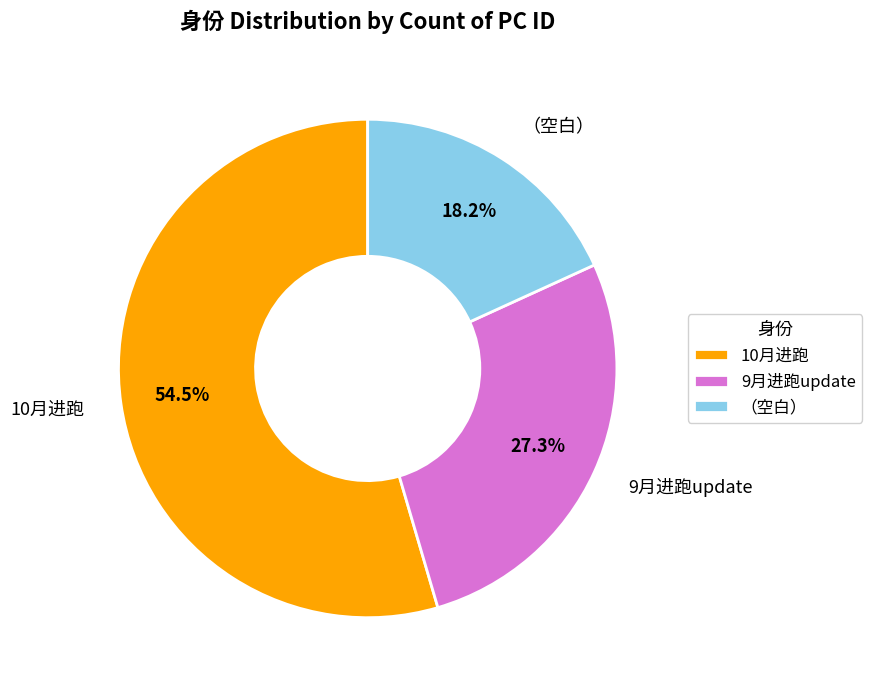

Does 10月进跑 account for over 50% of the chart?

Yes